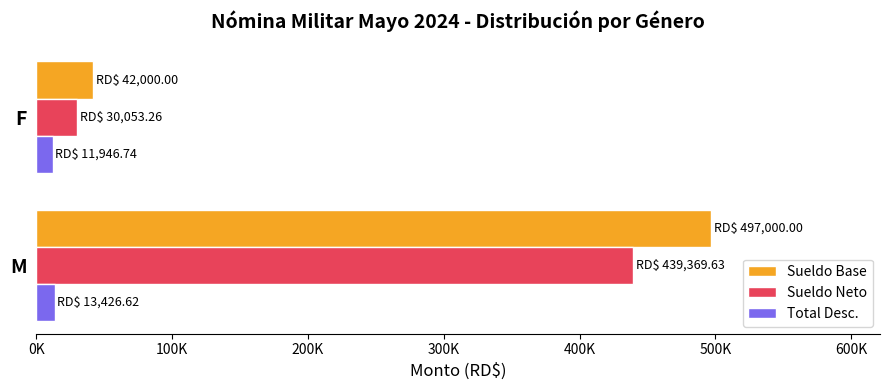

What are all the series names shown in the legend?

Sueldo Base, Sueldo Neto, Total Desc.